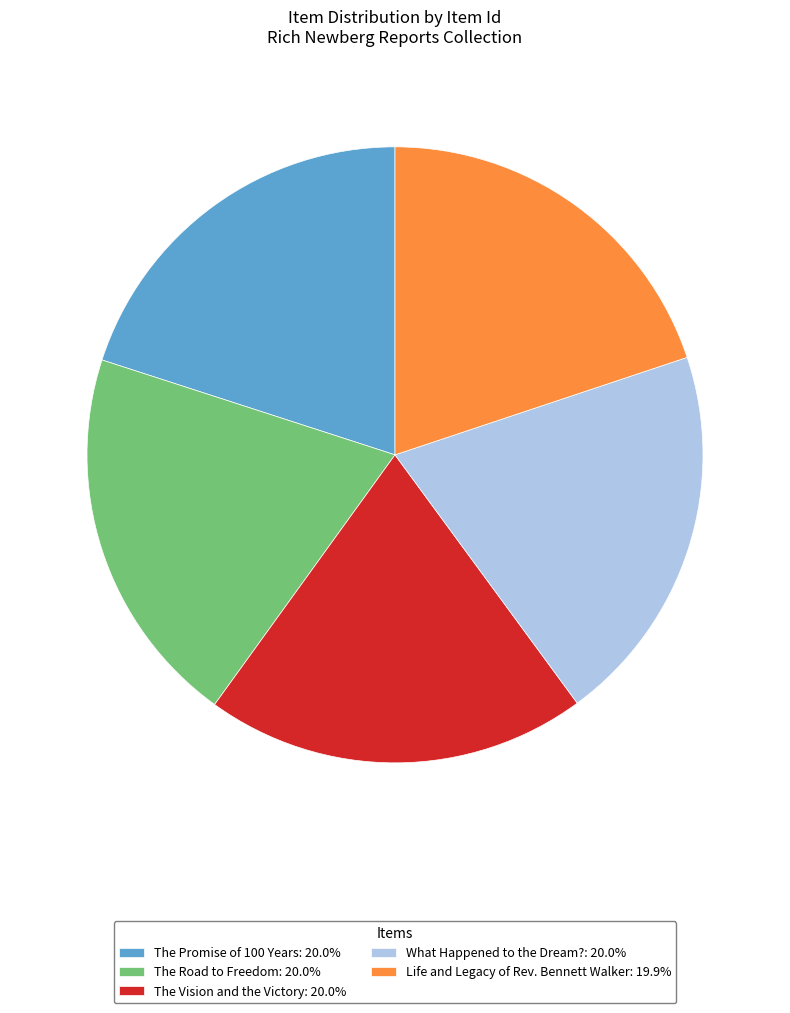

Is The Road to Freedom the majority of the pie?

No